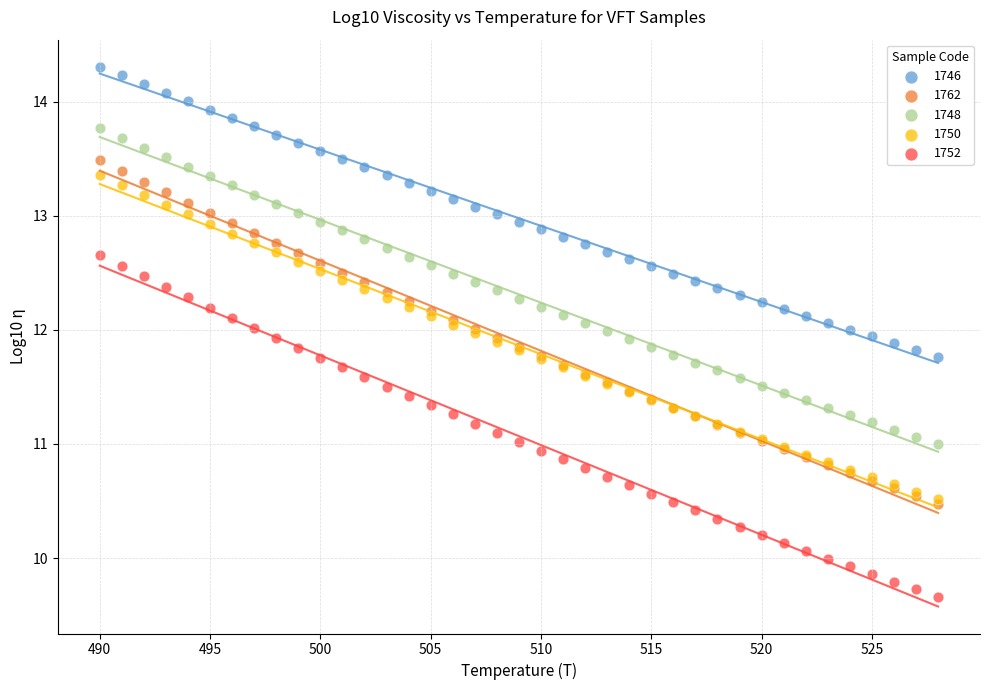

What are all the series names shown in the legend?

1746, 1762, 1748, 1750, 1752